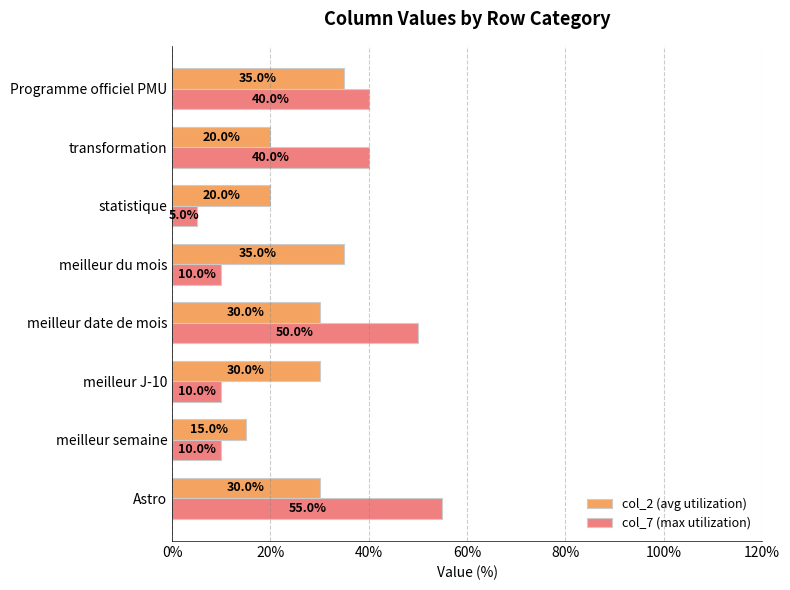

Count the col_2 (avg utilization) values in the range 20 to 35.

7